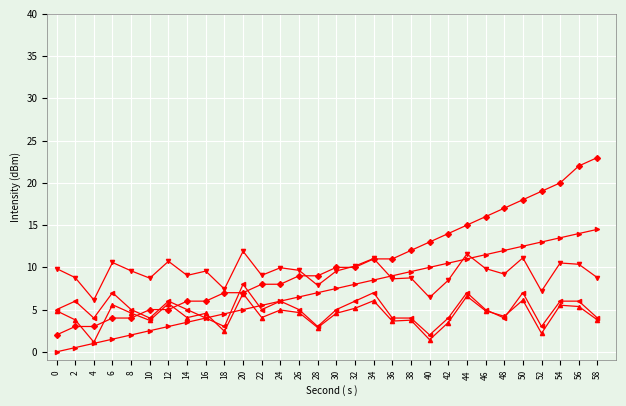

What is the total value across all series at 54?

55.5